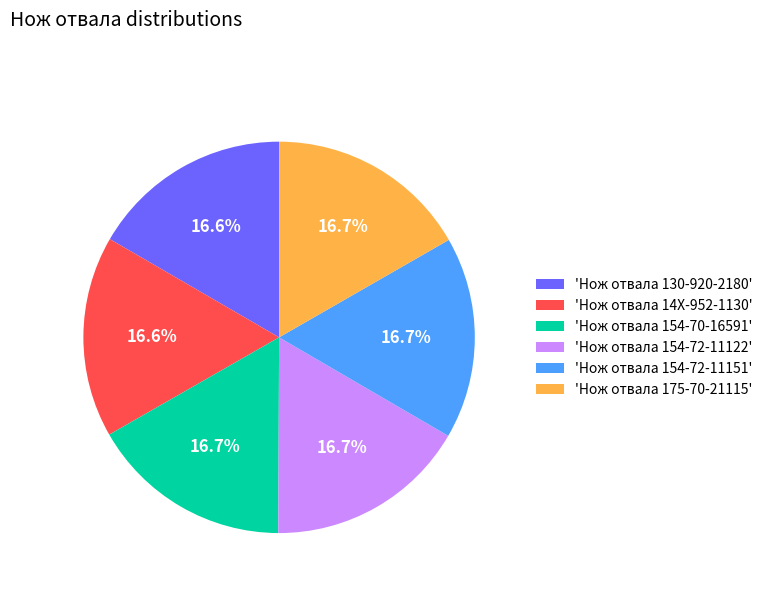

Is 'Нож отвала 14X-952-1130' the majority of the pie?

No